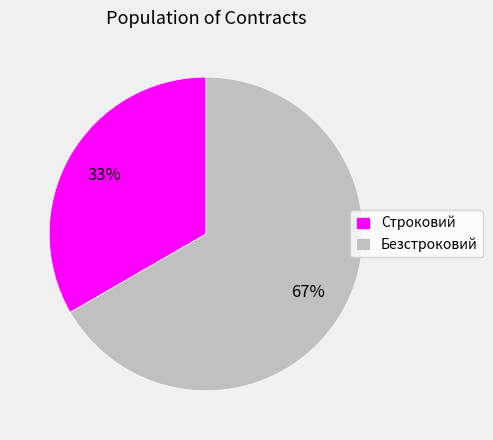

Is it true that Строковий is 44% of the pie?

False